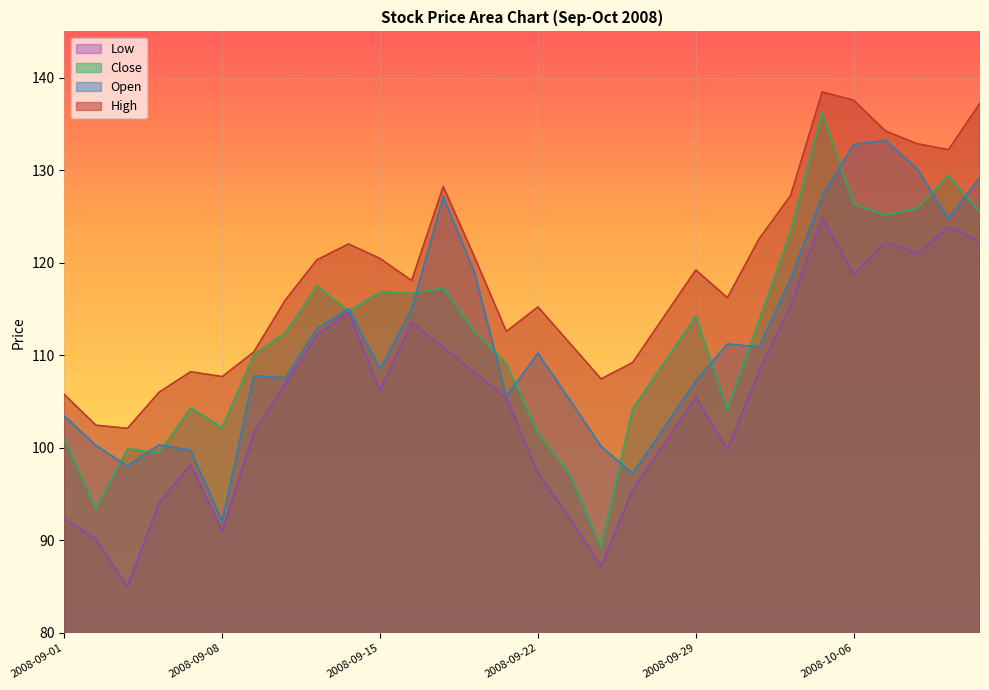

What is the label of the 23rd point from the right?

2008-09-10